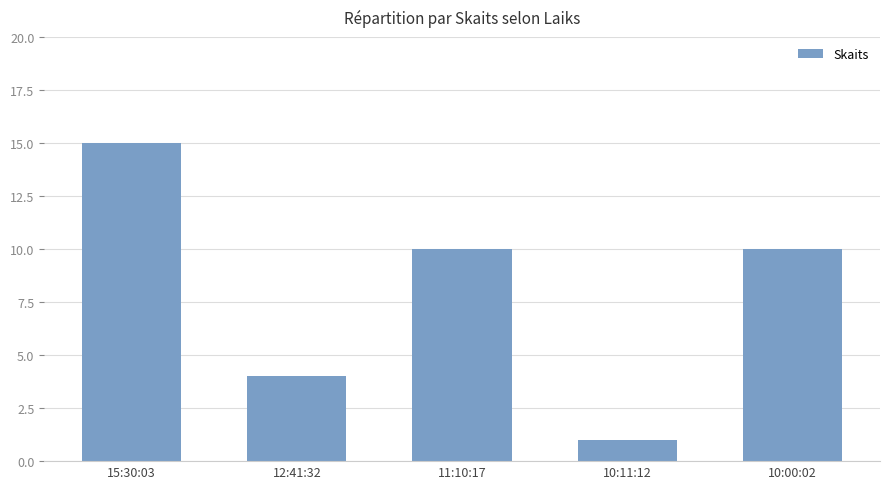

Are the bars horizontal?

No